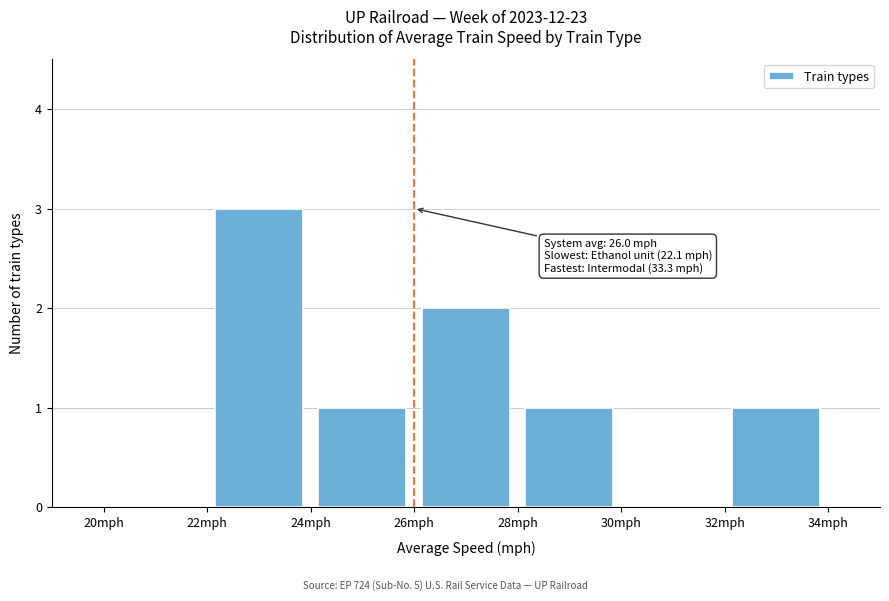

Which range on the x-axis has the tallest bar?

22 to 24